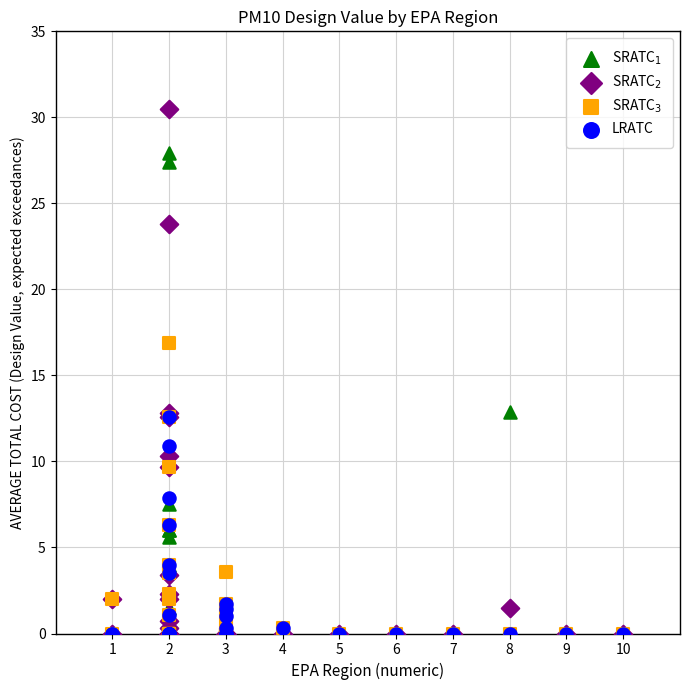

What are all the series names shown in the legend?

SRATC$_1$, SRATC$_2$, SRATC$_3$, LRATC